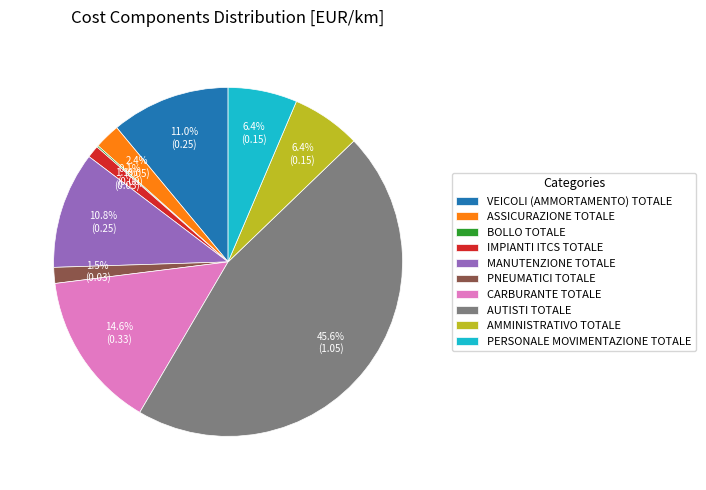

Which has a higher value, PERSONALE MOVIMENTAZIONE TOTALE or MANUTENZIONE TOTALE?

MANUTENZIONE TOTALE